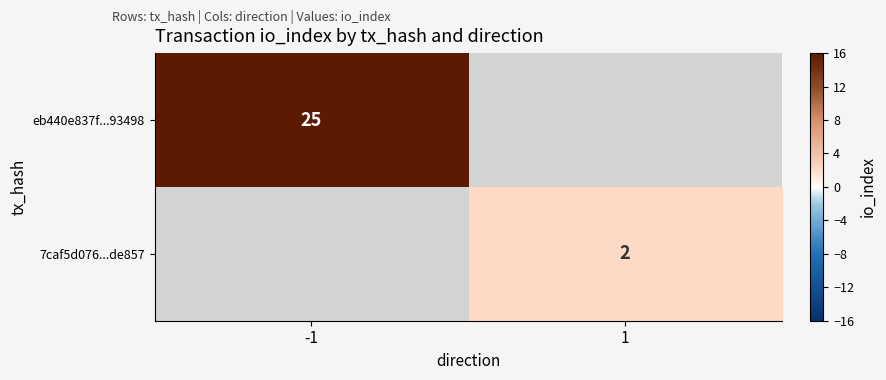

Is the value of eb440e837f...93498 at -1 greater than the value of 7caf5d076...de857 at 1?

Yes